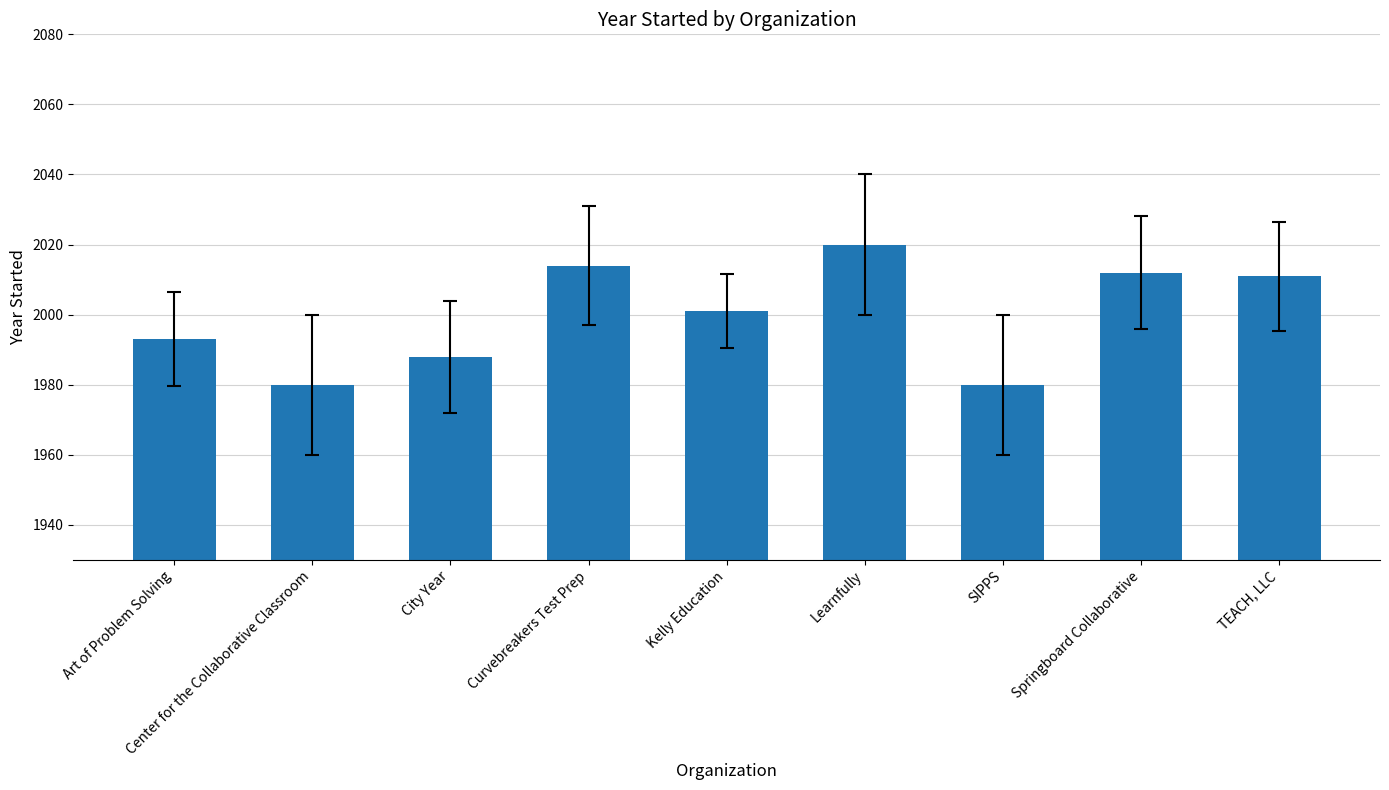

Reading left to right, what are all the values shown in this chart?

1993	1980	1988	2014	2001	2020	1980	2012	2011